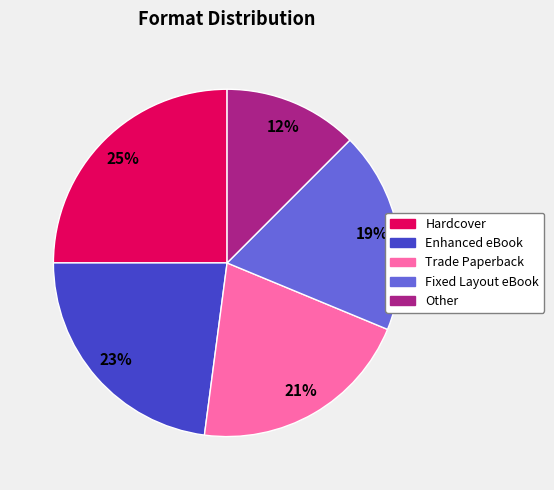

To the nearest percent, what percentage of the pie is Trade Paperback?

21%